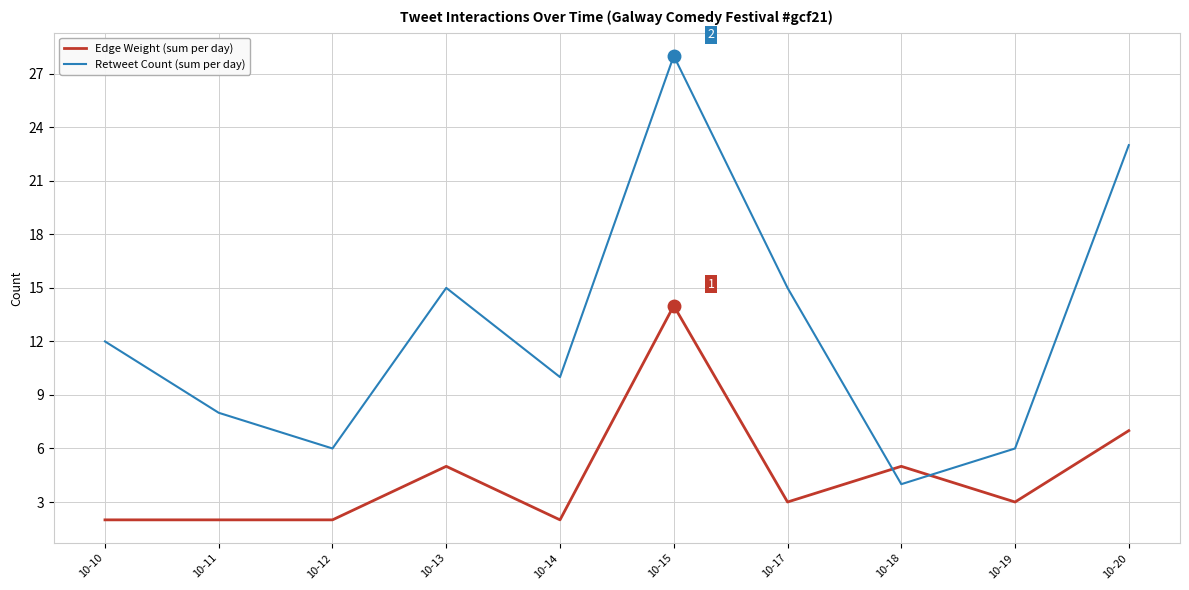

Reading left to right, extract all data points from this chart.

Edge Weight (sum per day): 2	2	2	5	2	14	3	5	3	7
Retweet Count (sum per day): 12	8	6	15	10	28	15	4	6	23